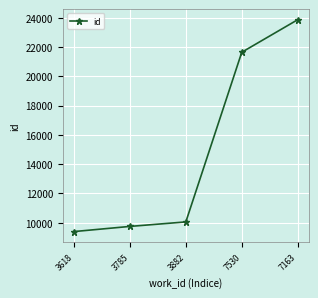

What is the sum of the values at 3785 and 7530?

31386